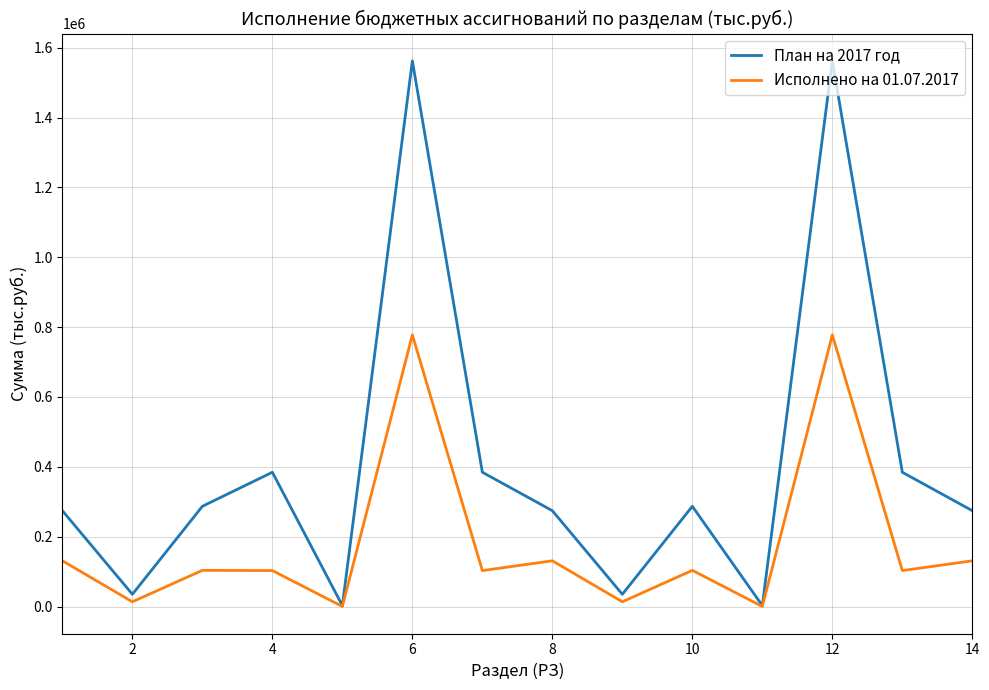

Which series has the largest total across all categories?

План на 2017 год